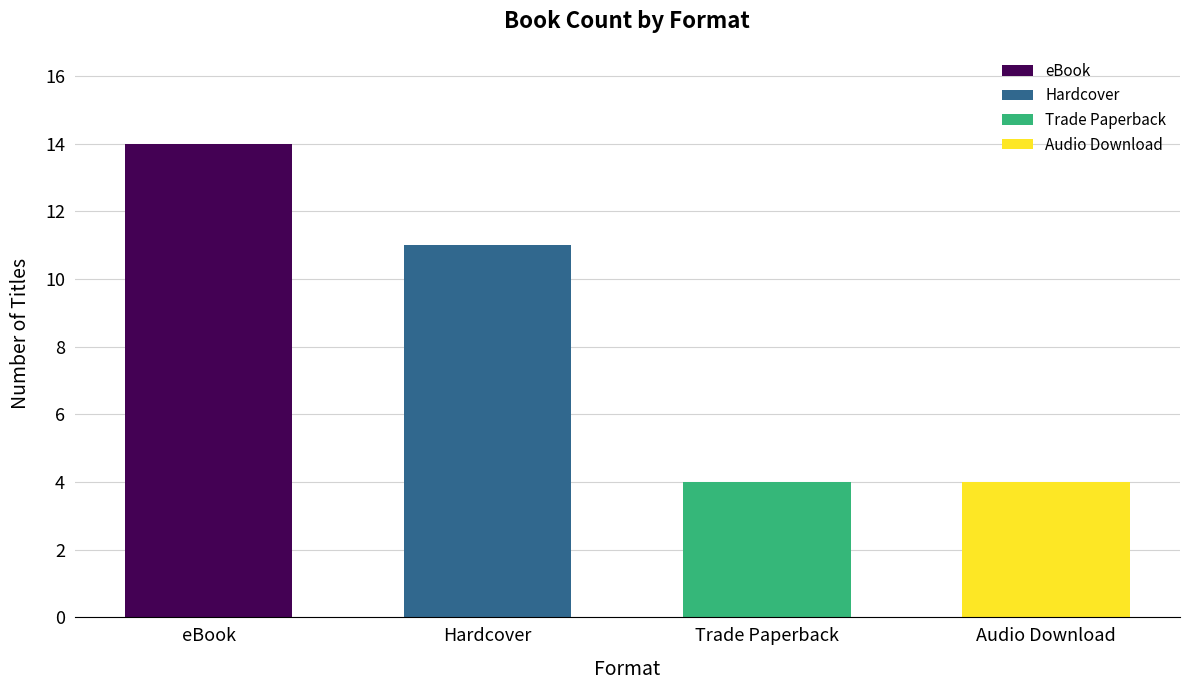

Reading left to right, what are all the values shown in this chart?

eBook=14	Hardcover=11	Trade Paperback=4	Audio Download=4